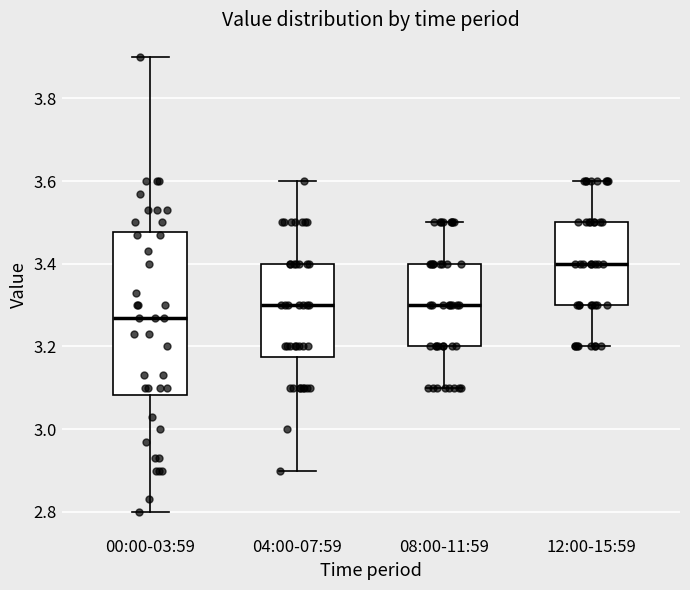

Comparing the boxes themselves (not the whiskers), which one is the tallest?

00:00-03:59